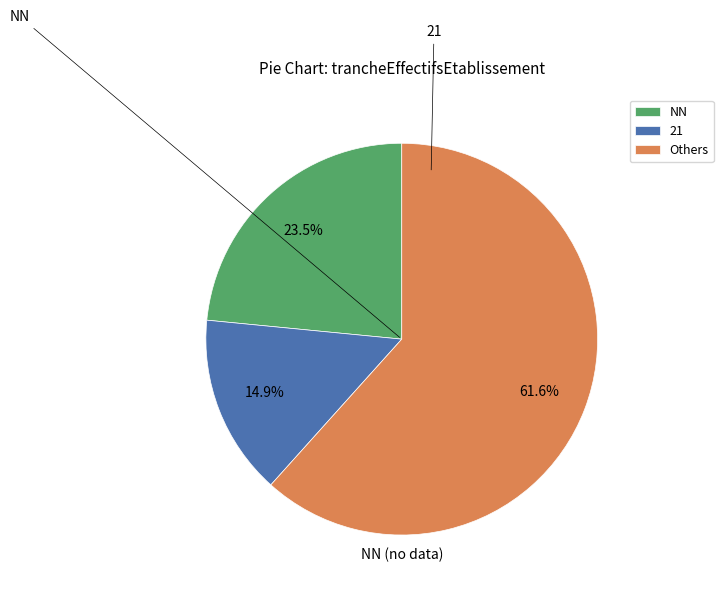

How much of the chart is everything except NN?

76.5%